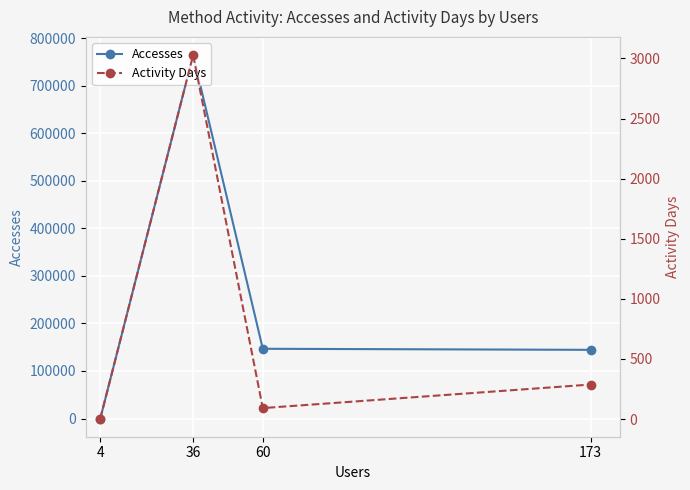

How many data points does each series have?

4